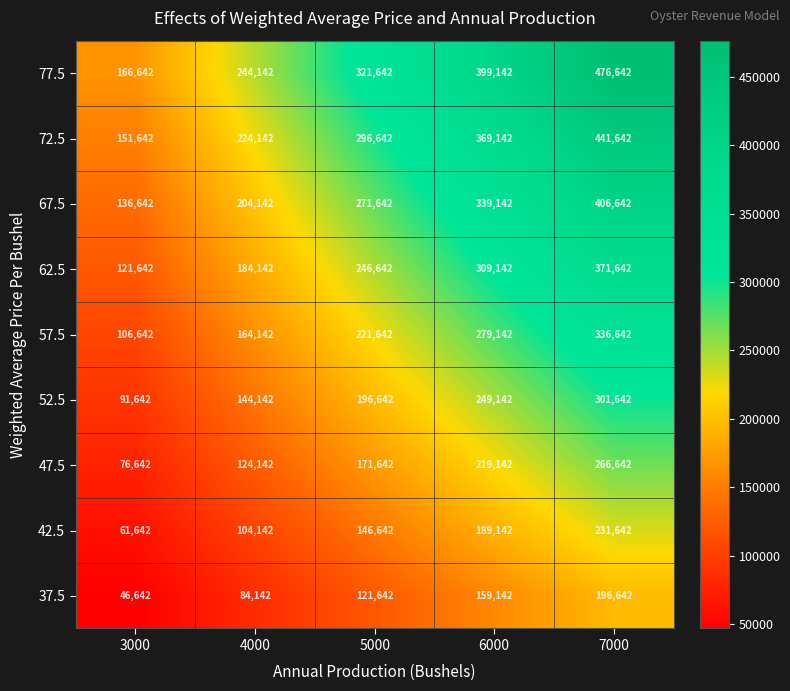

What is the total value across all series at 3000?

959778